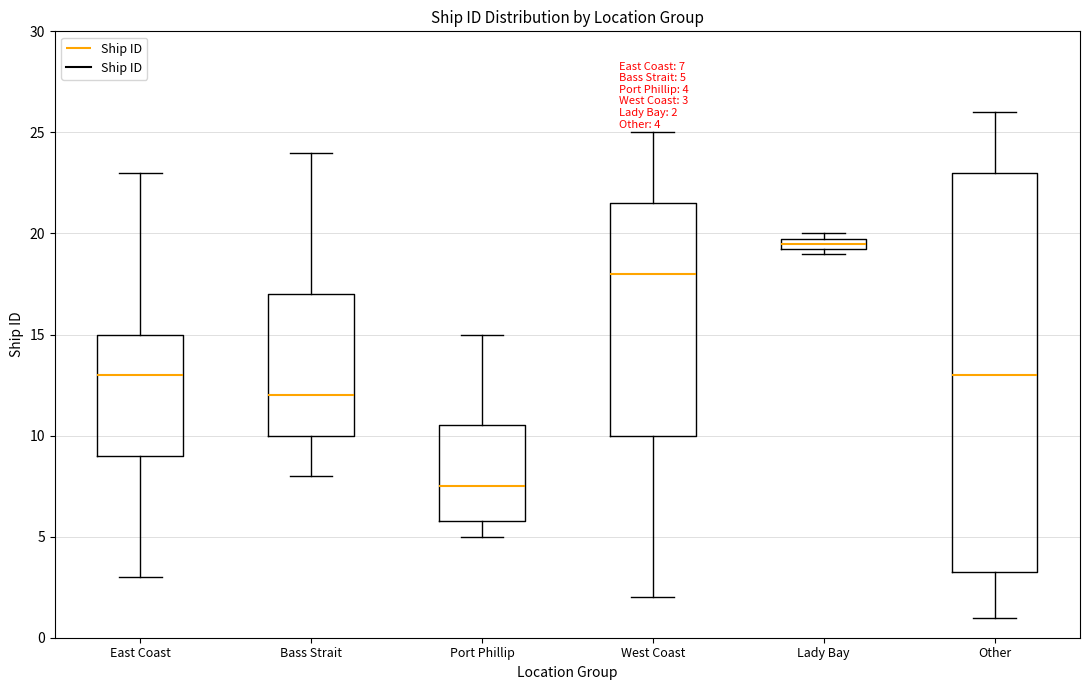

Which box has the lowest median line?

Port Phillip